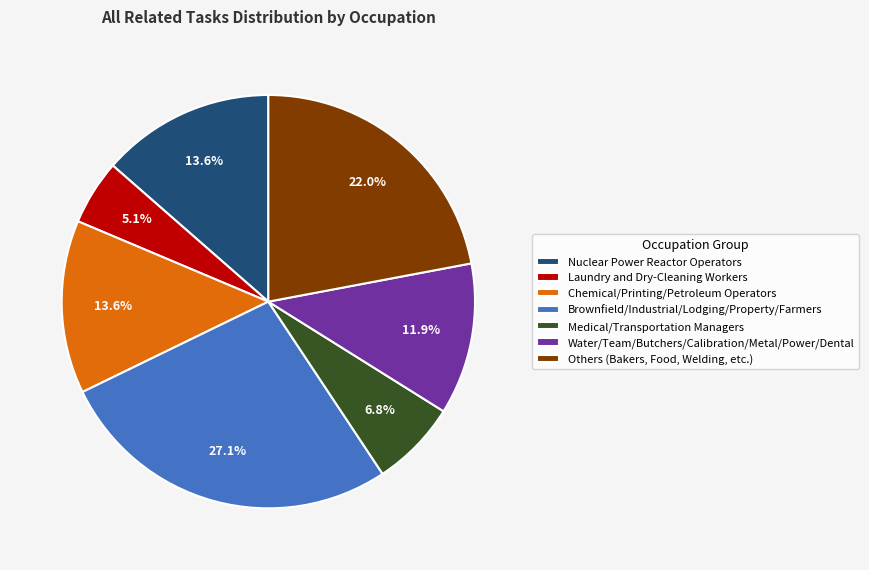

What is the largest slice in the pie chart?

Brownfield/Industrial/Lodging/Property/Farmers